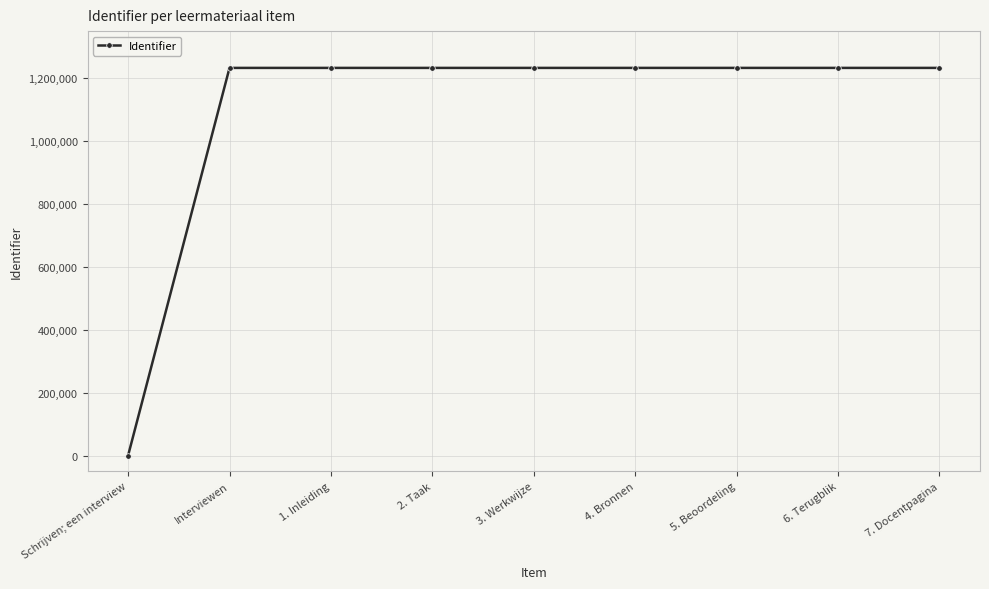

Does the chart have visible grid lines?

Yes